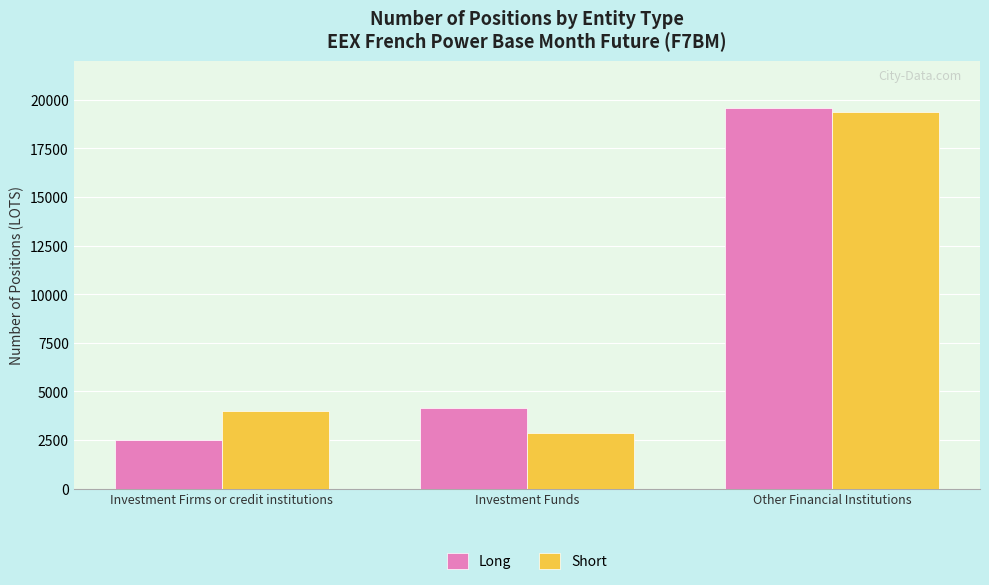

What is the label of the 2nd bar from the right?

Investment Funds